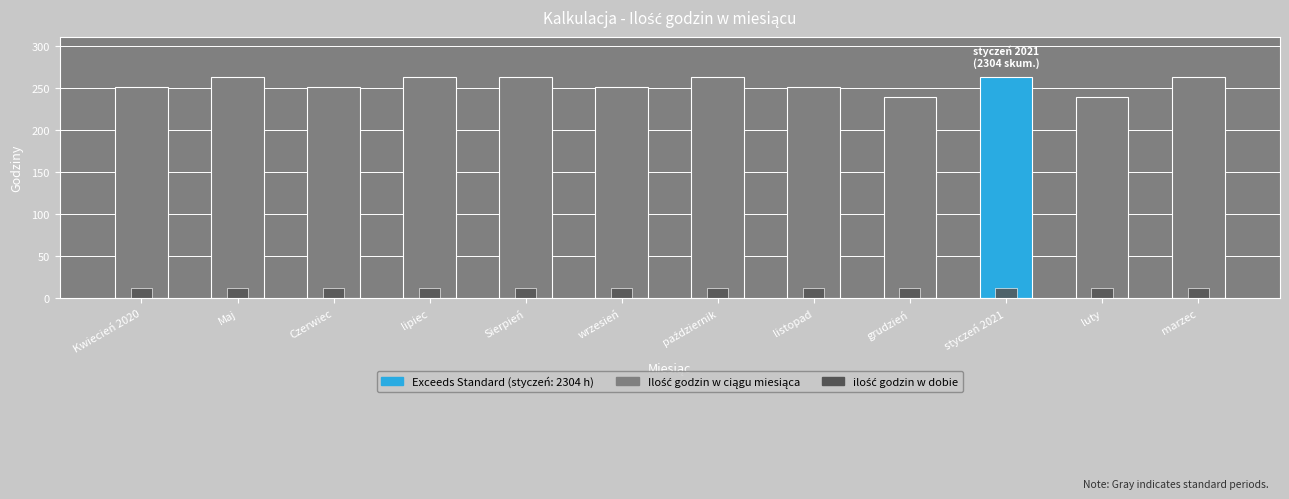

At how many categories does at least one series exceed 175?

12